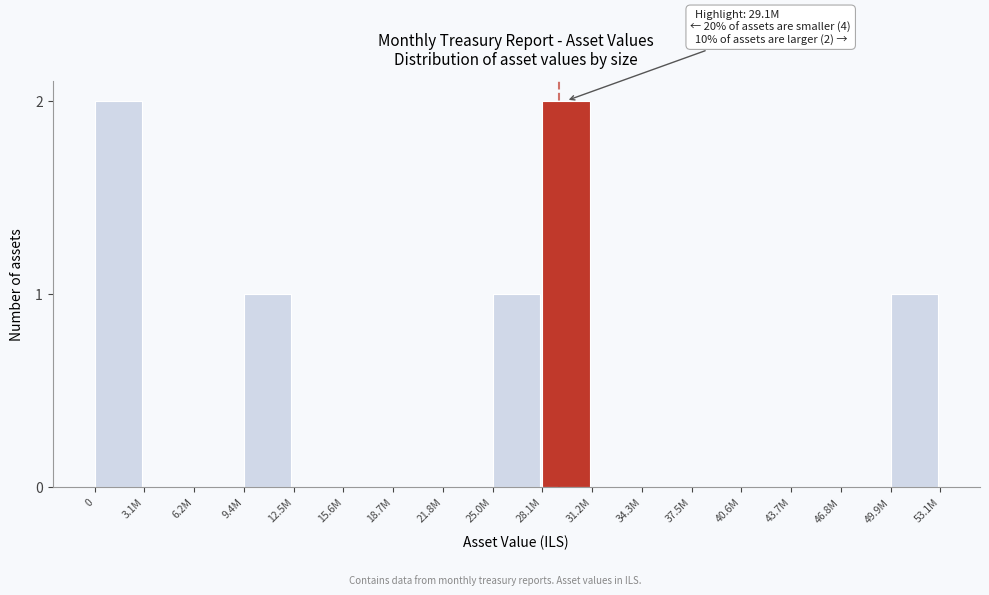

Reading left to right, what are all the values shown in this chart?

0=2	3.1M=0	6.2M=0	9.4M=1	12.5M=0	15.6M=0	18.7M=0	21.8M=0	25.0M=1	28.1M=2	31.2M=0	34.3M=0	37.5M=0	40.6M=0	43.7M=0	46.8M=0	49.9M=1